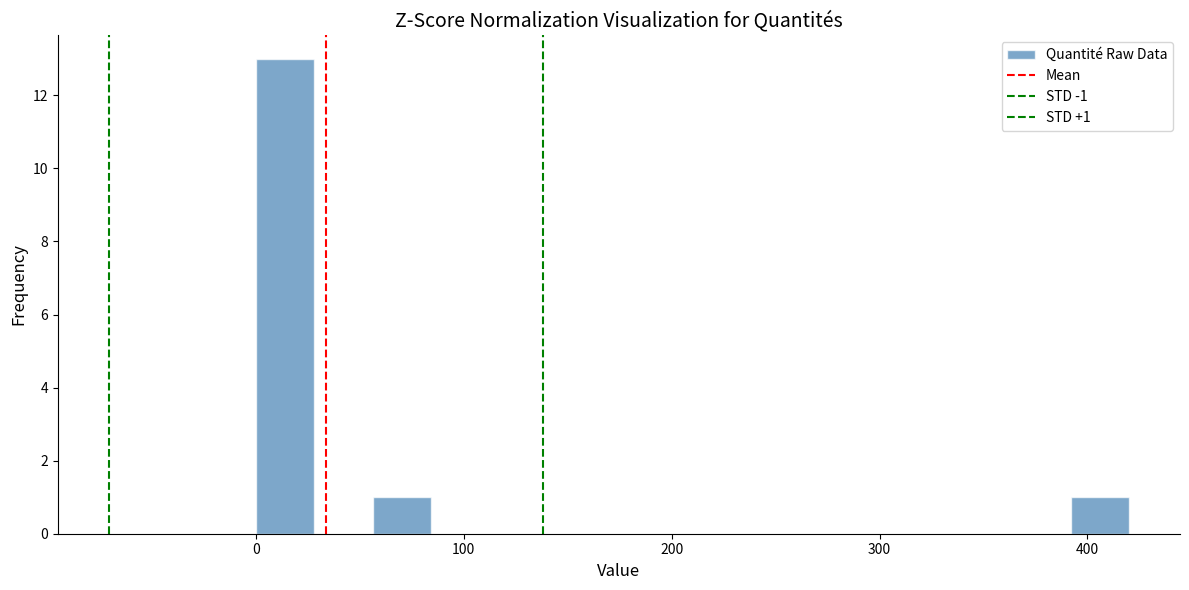

Around what value on the x-axis is the tallest bar? Give the approximate position of its centre, as read against the axis.

10